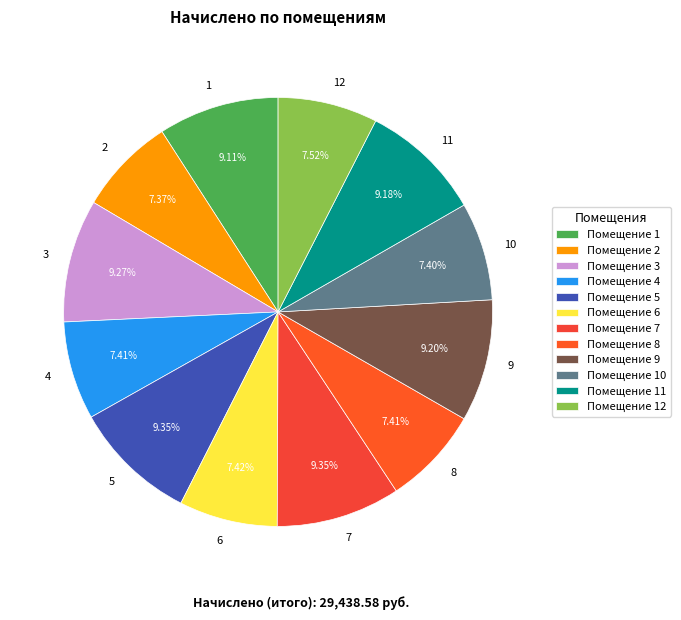

How many segments does this pie chart have?

12